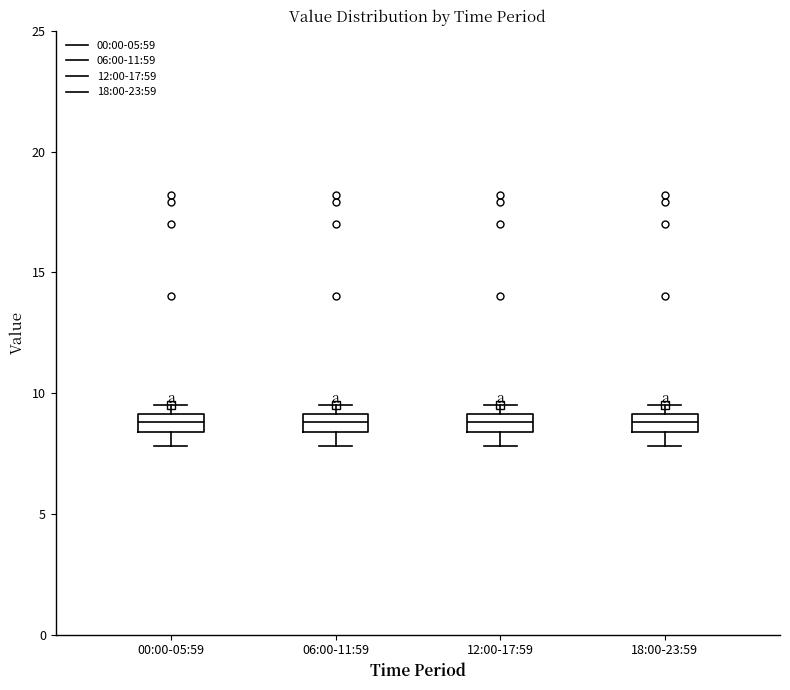

Where is the upper edge of the box for 18:00-23:59 on the y-axis? The values are not printed on the chart, so give them approximately, as read against the axis.

9.0